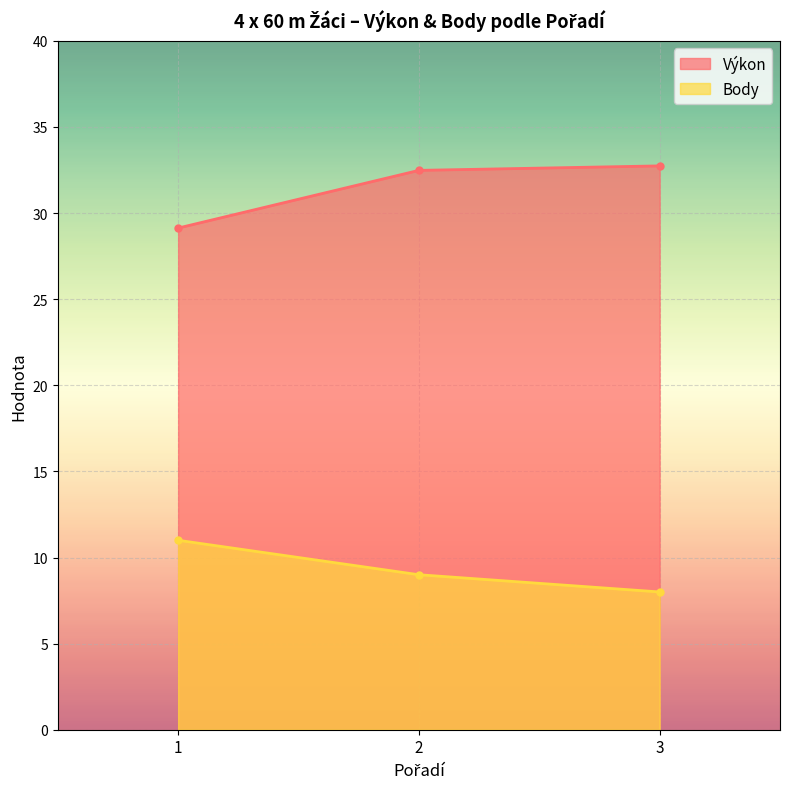

Is the value of Body at 1 greater than the value of Výkon at 3?

No